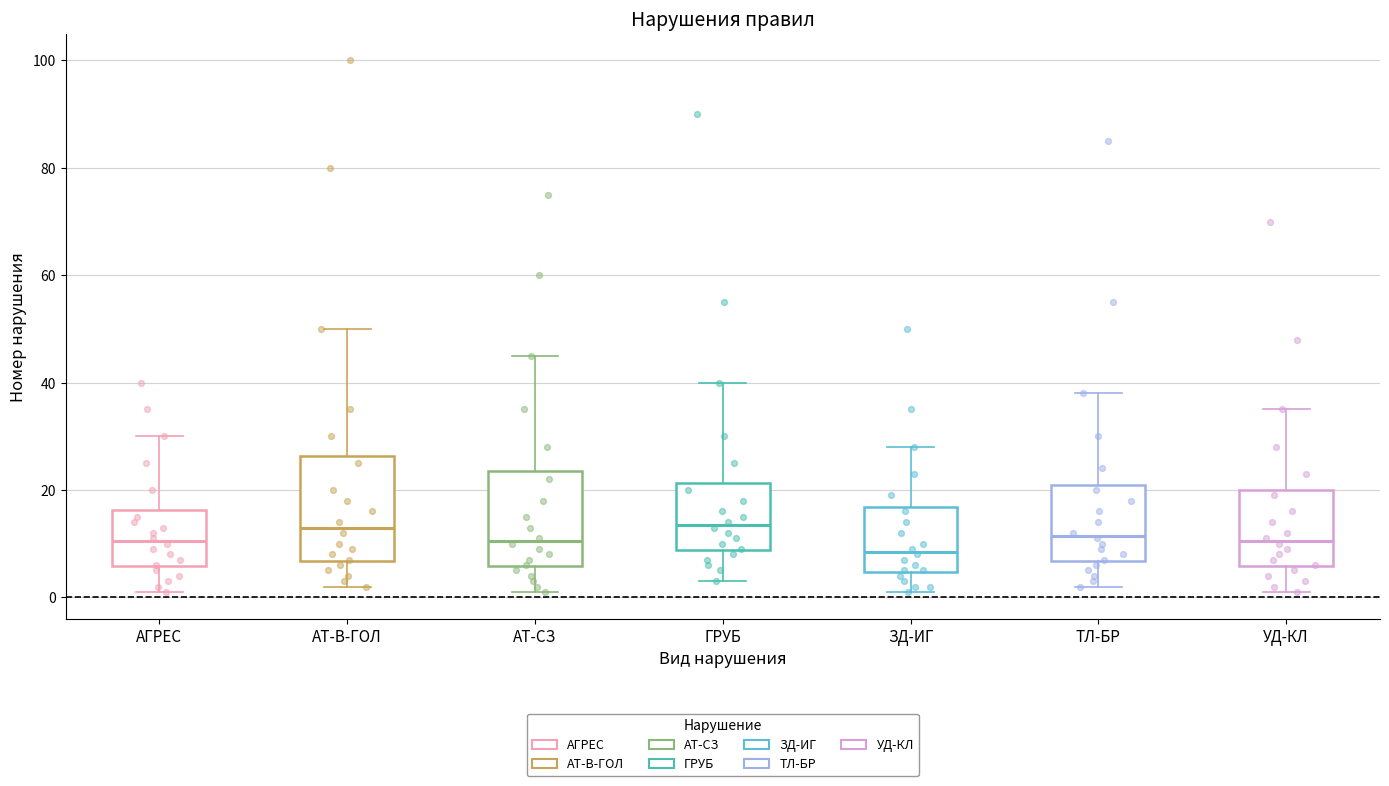

Which box's median line is the lowest?

ЗД-ИГ